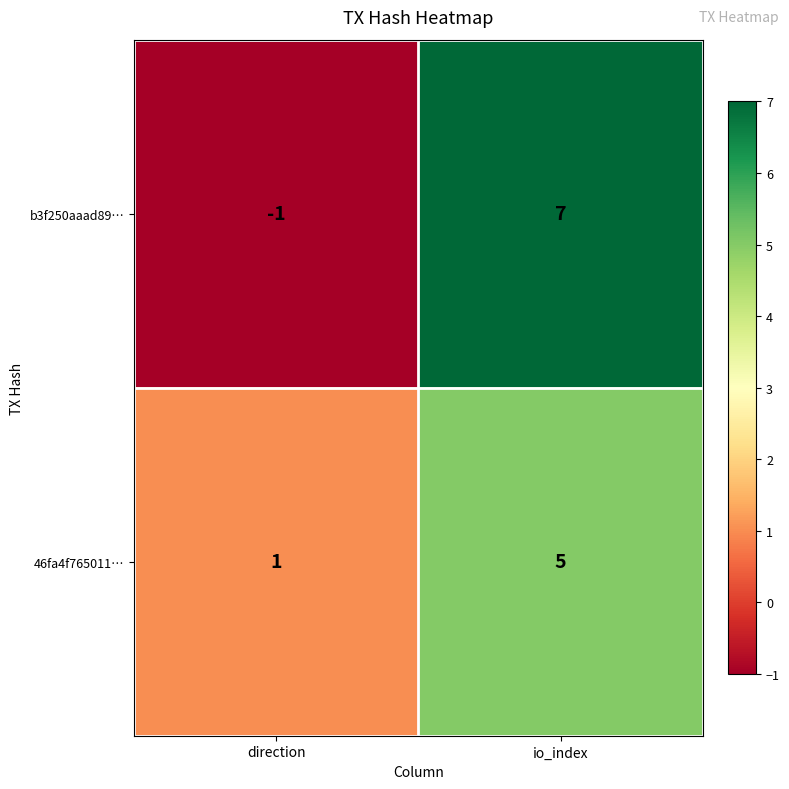

What is the total value across all series at io_index?

12